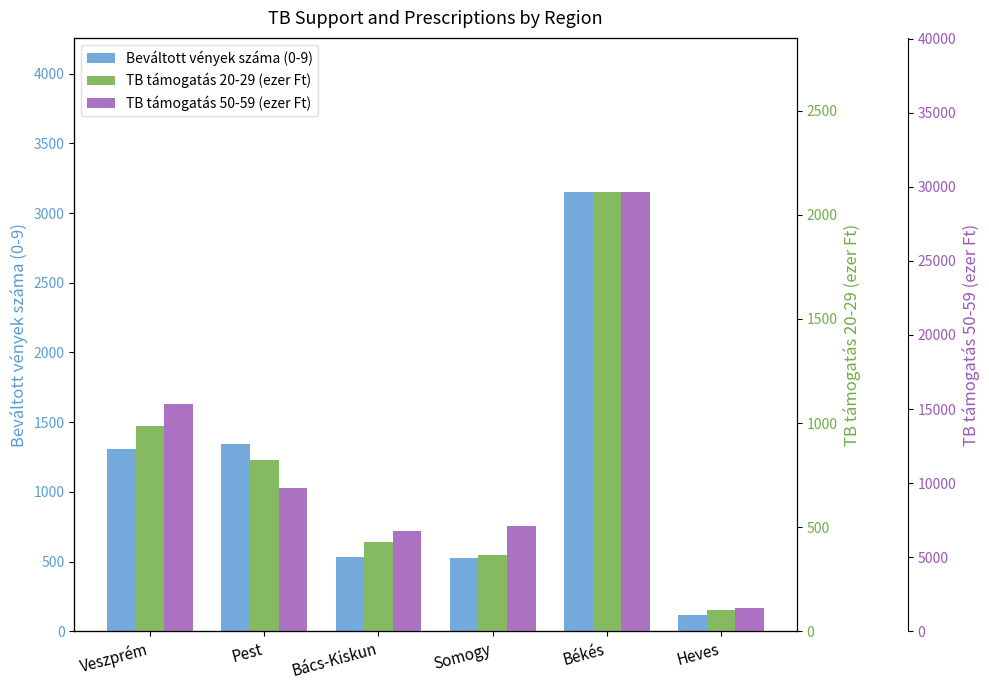

What is the spread (max minus min) of values at Veszprém?

14325.9